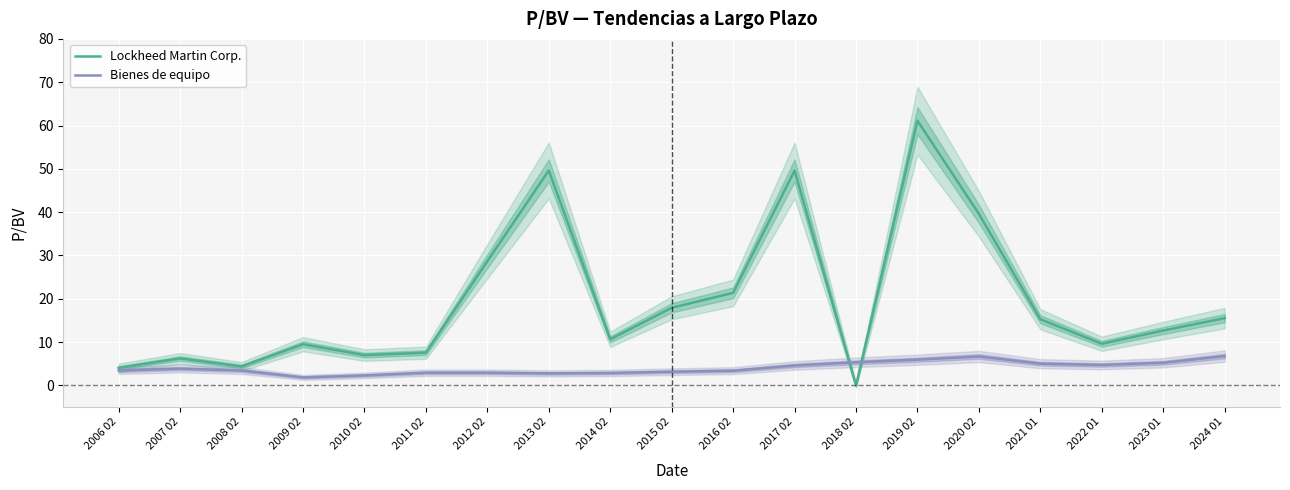

What is the label of the 13th point from the left?

2018 02